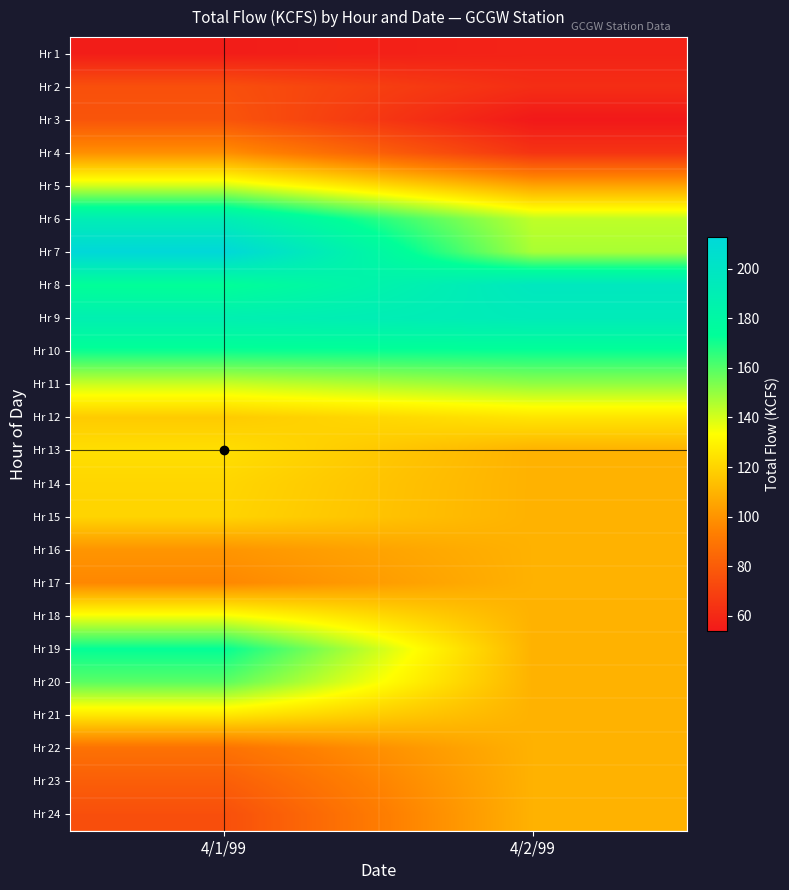

Between 4/1/99 and 4/2/99, which is larger?

4/2/99